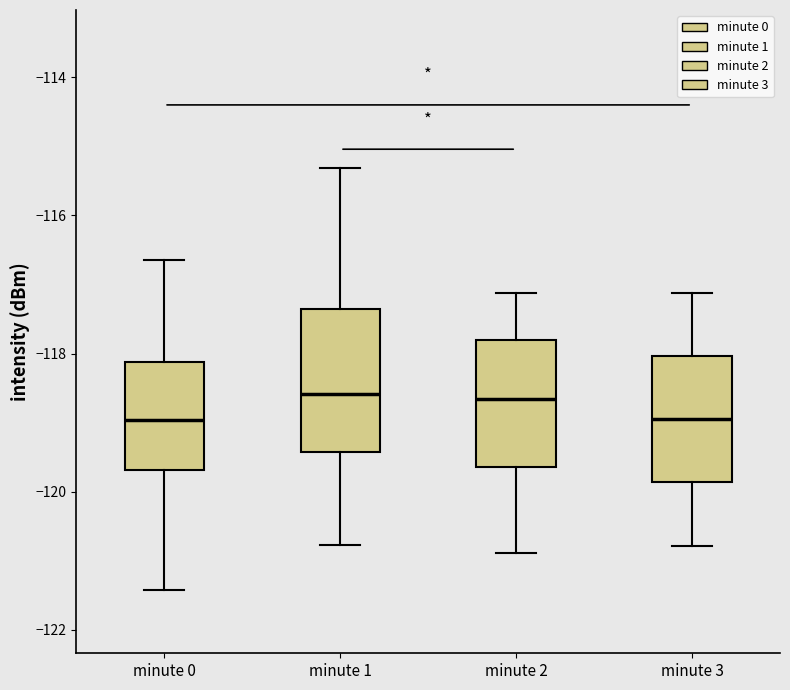

Reading left to right, transcribe this box plot: for each box, give where its median line is, the range the box spans, and where its two whiskers end, as read against the y-axis. The values are not printed on the chart, so give them approximately, as read against the axis.

minute 0: median -119.0, box -119.6 to -118.2, whiskers -121.4 to -116.6
minute 1: median -118.6, box -119.4 to -117.4, whiskers -120.8 to -115.4
minute 2: median -118.6, box -119.6 to -117.8, whiskers -120.8 to -117.2
minute 3: median -119.0, box -119.8 to -118.0, whiskers -120.8 to -117.2